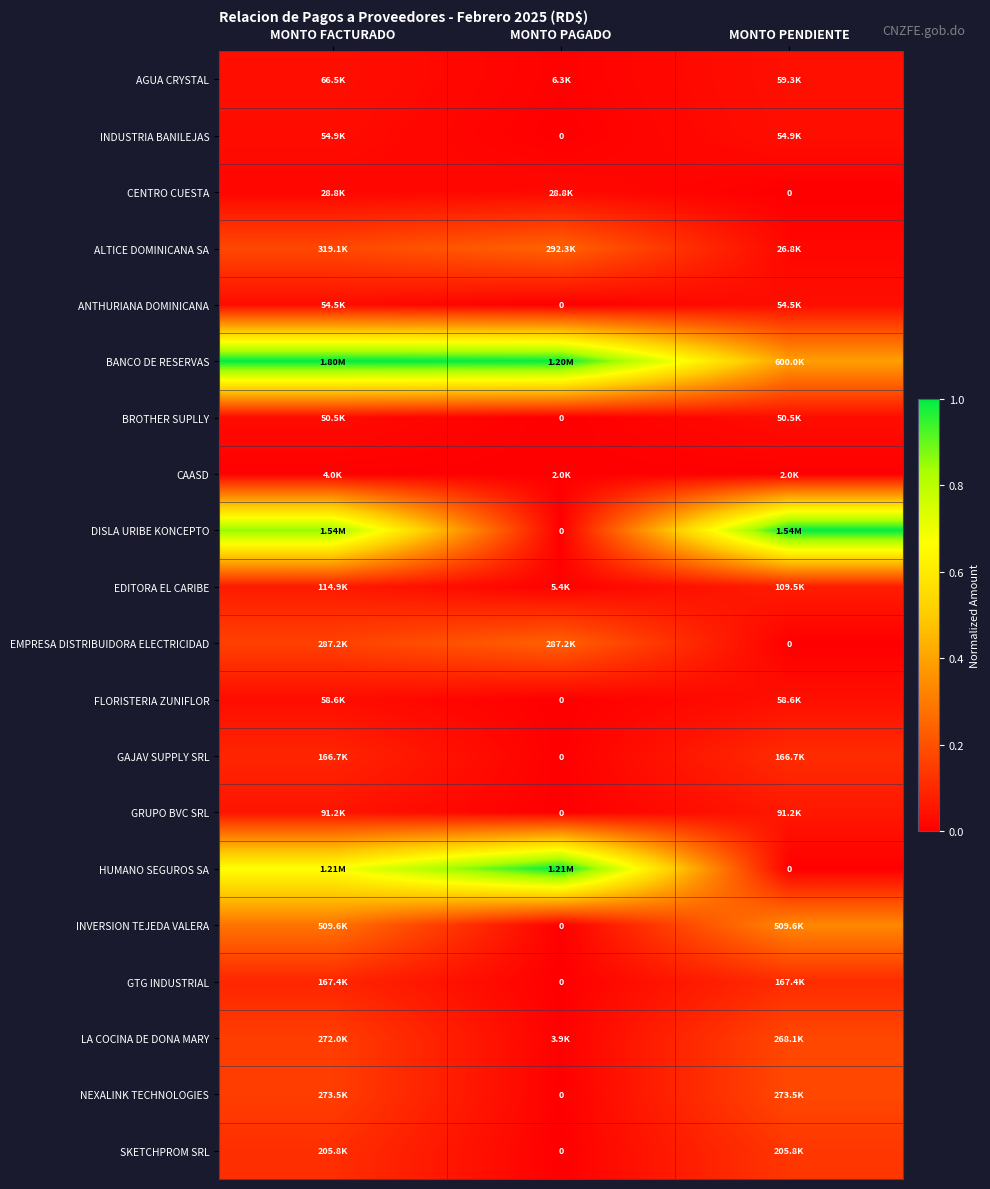

How many data points in BROTHER SUPLLY are above 0?

2